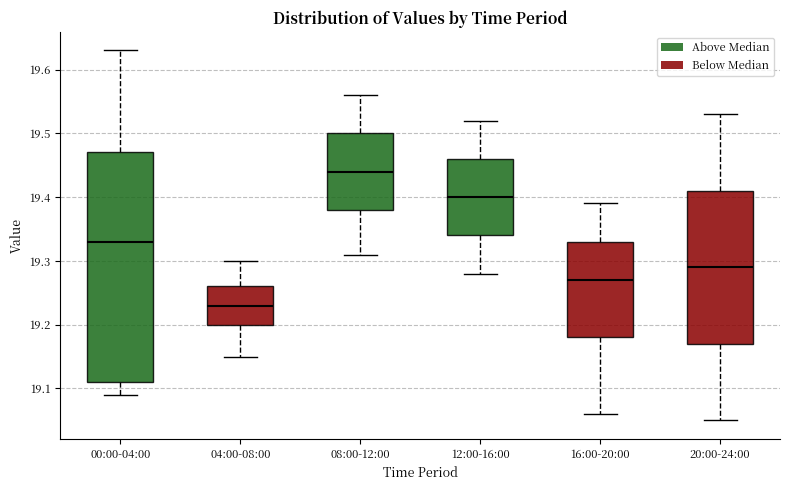

Which box has the highest median line?

08:00-12:00